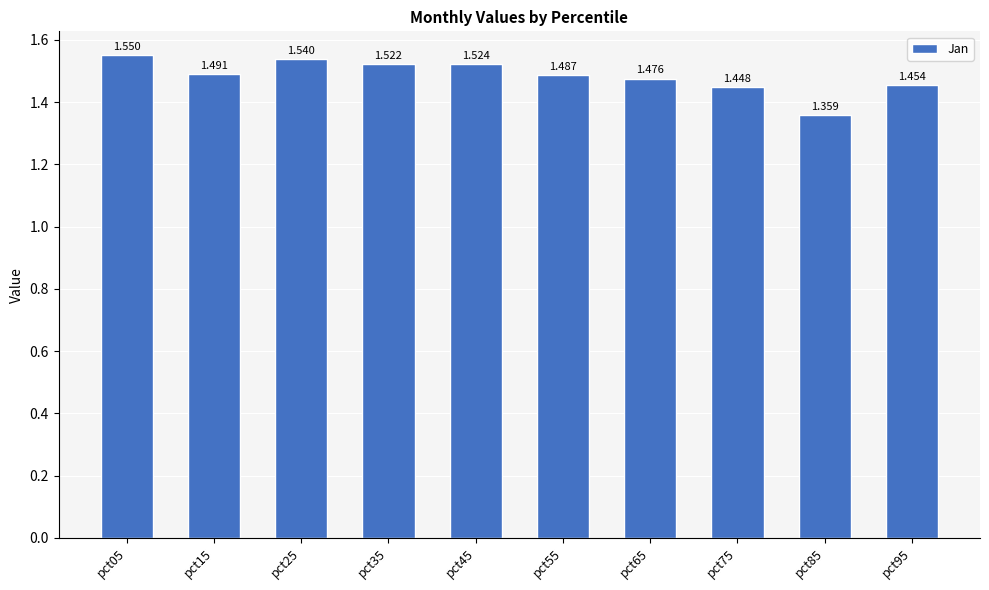

What is the minimum value shown in the chart?

1.4